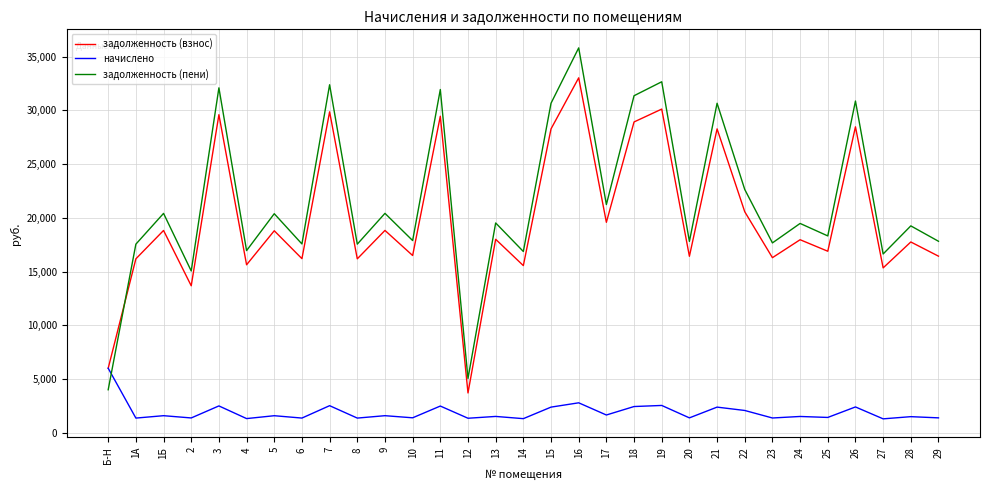

What is the sum of all начислено values?

59188.3